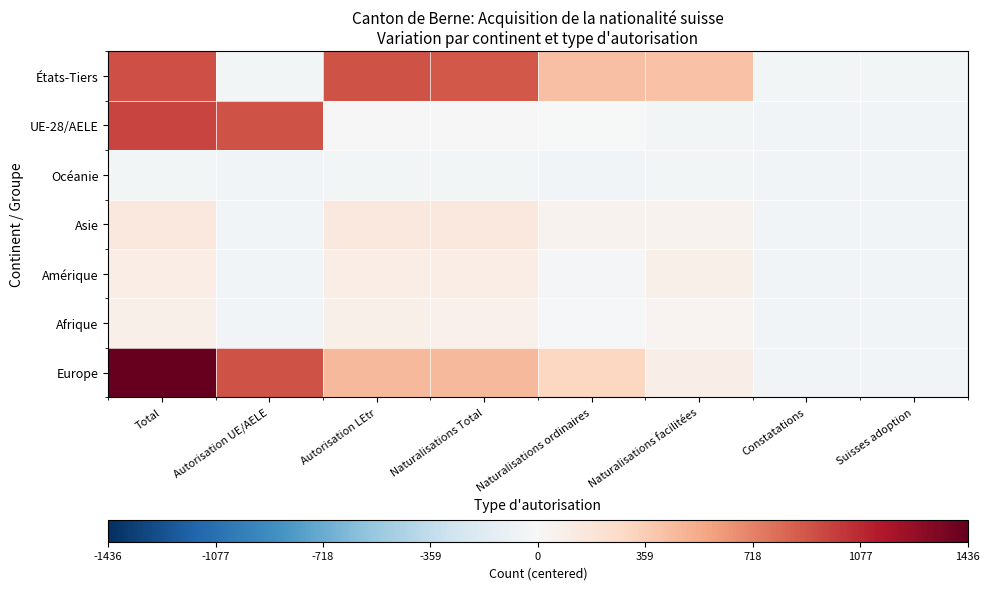

What is the greatest value displayed?

1436